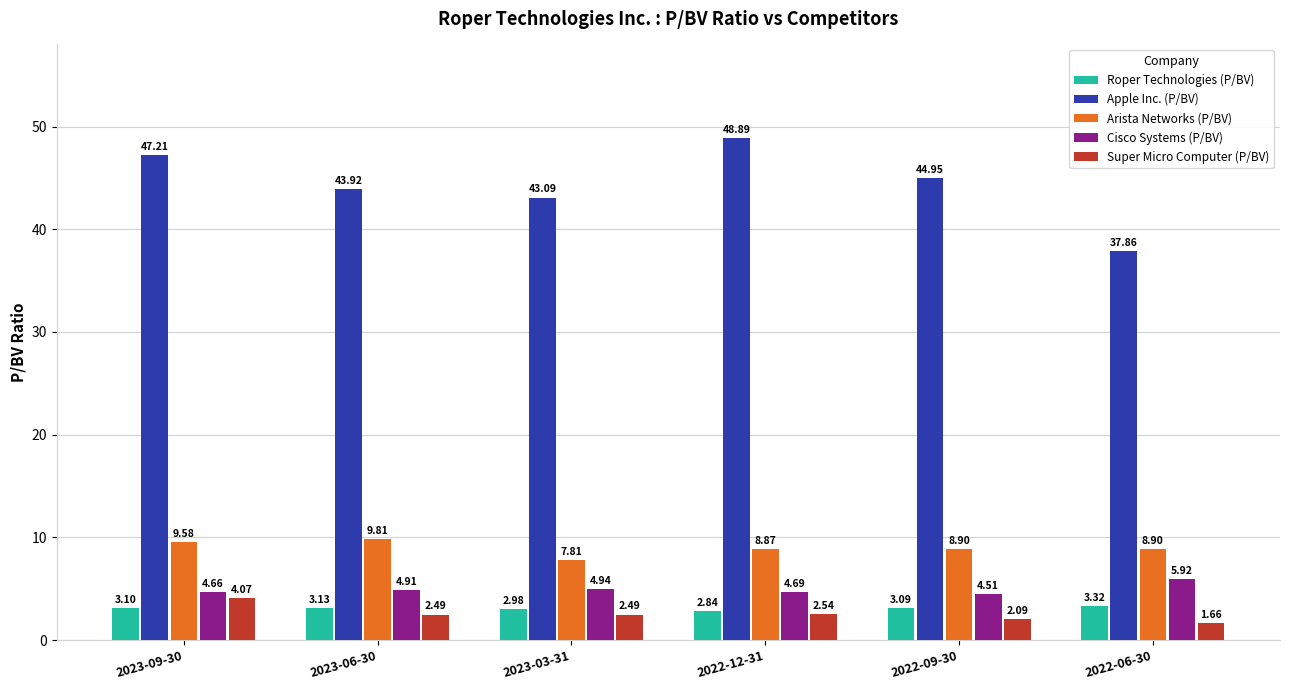

Rank the series at 2023-09-30 from highest to lowest value.

Apple Inc. (P/BV), Arista Networks (P/BV), Cisco Systems (P/BV), Super Micro Computer (P/BV), Roper Technologies (P/BV)